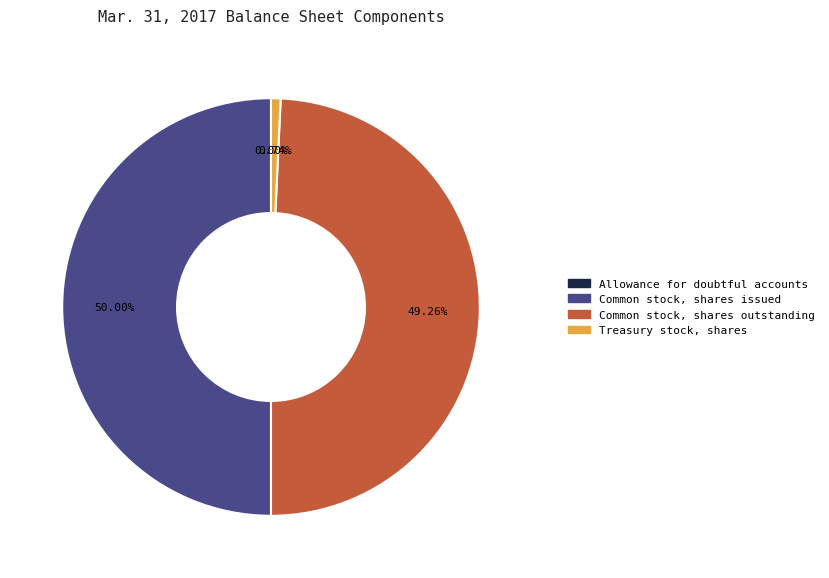

To the nearest percent, what is the average slice percentage?

25%